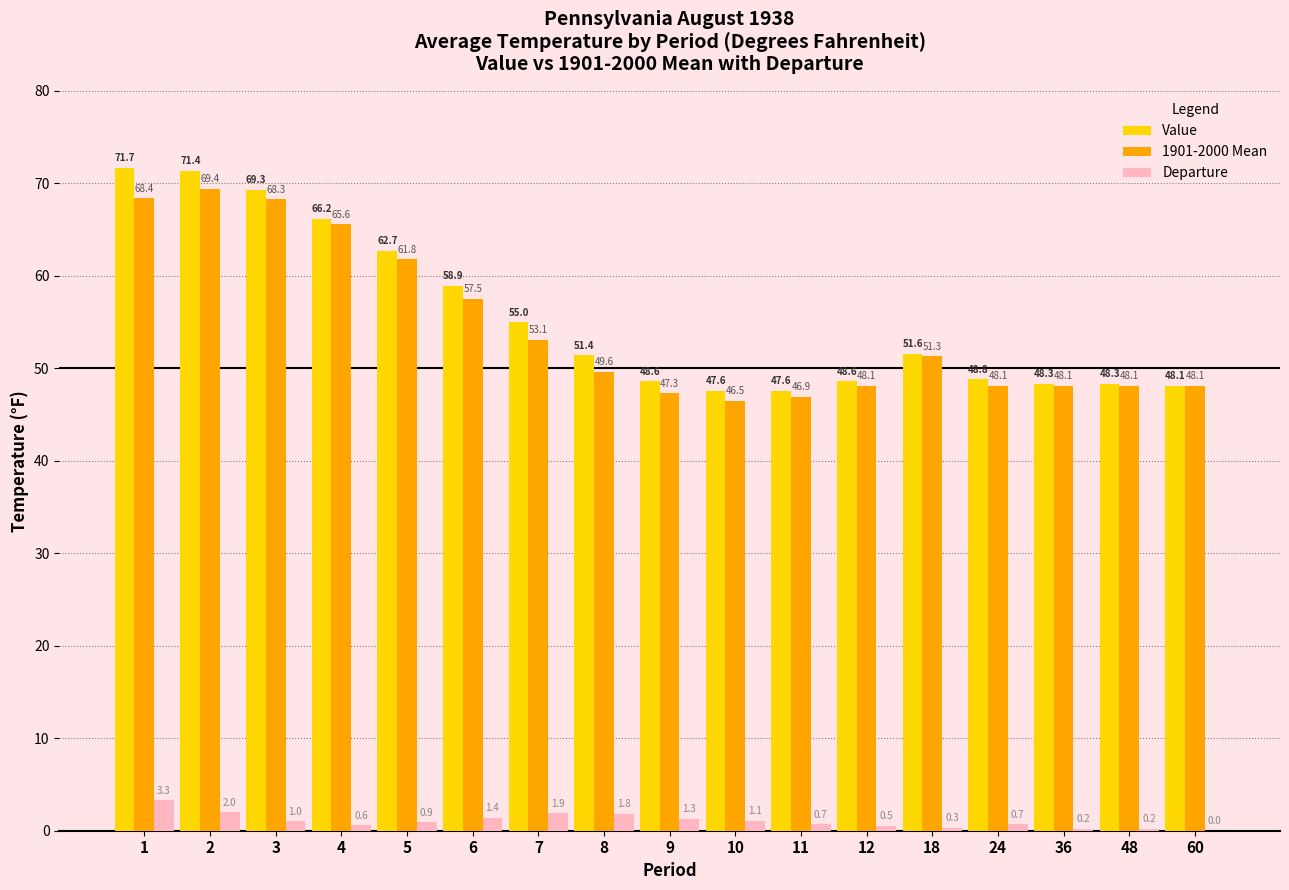

How many data points does each series have?

17